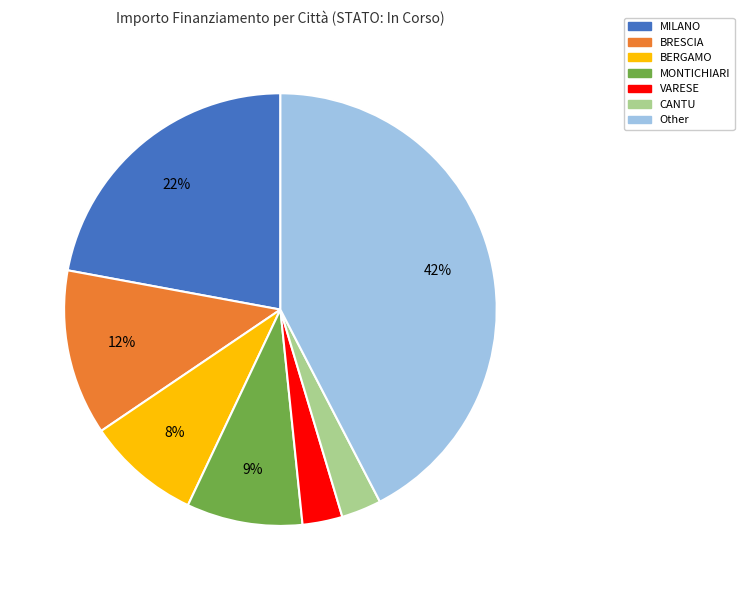

To the nearest percent, what is the average slice percentage?

14%